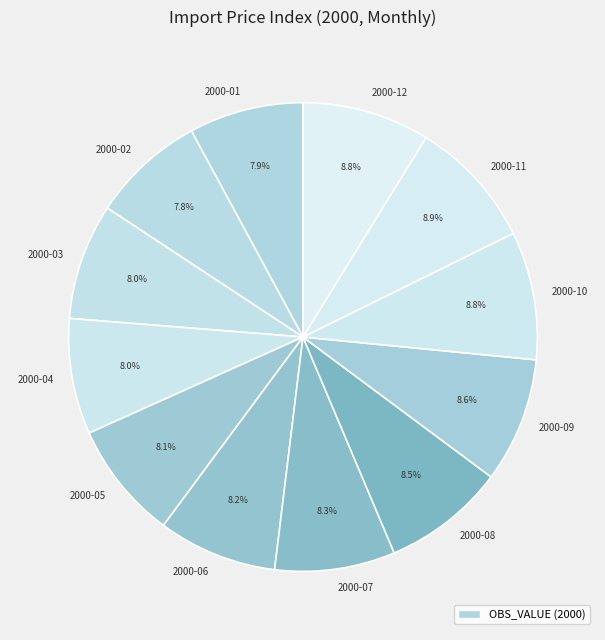

What percentage is the 2000-11 slice, to the nearest percent?

9%